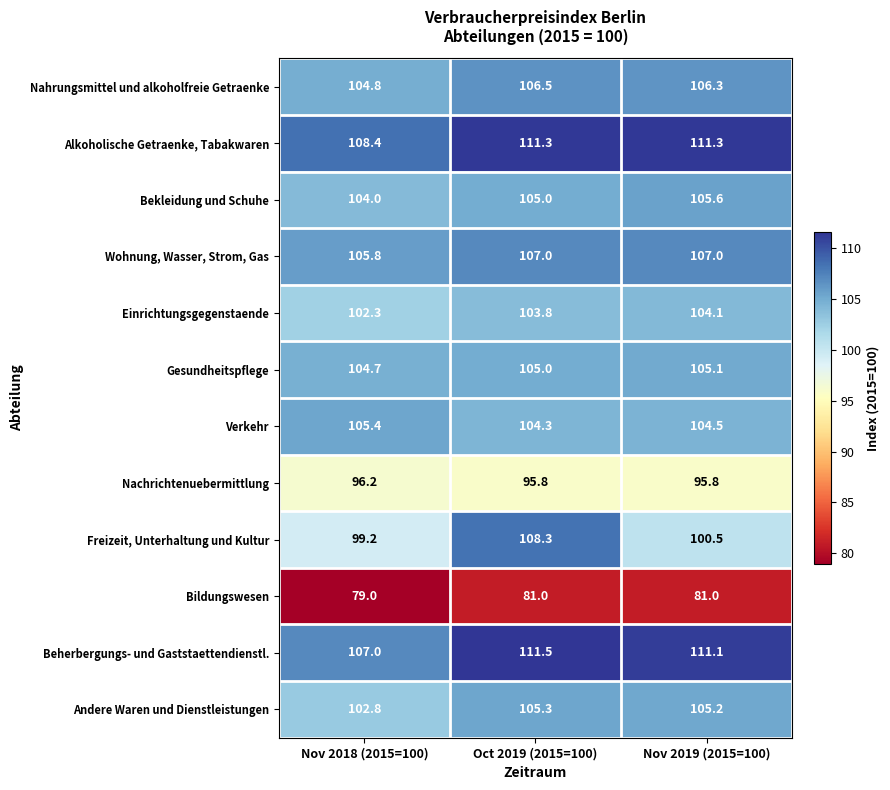

What is the spread (max minus min) of values at Nov 2018 (2015=100)?

29.4